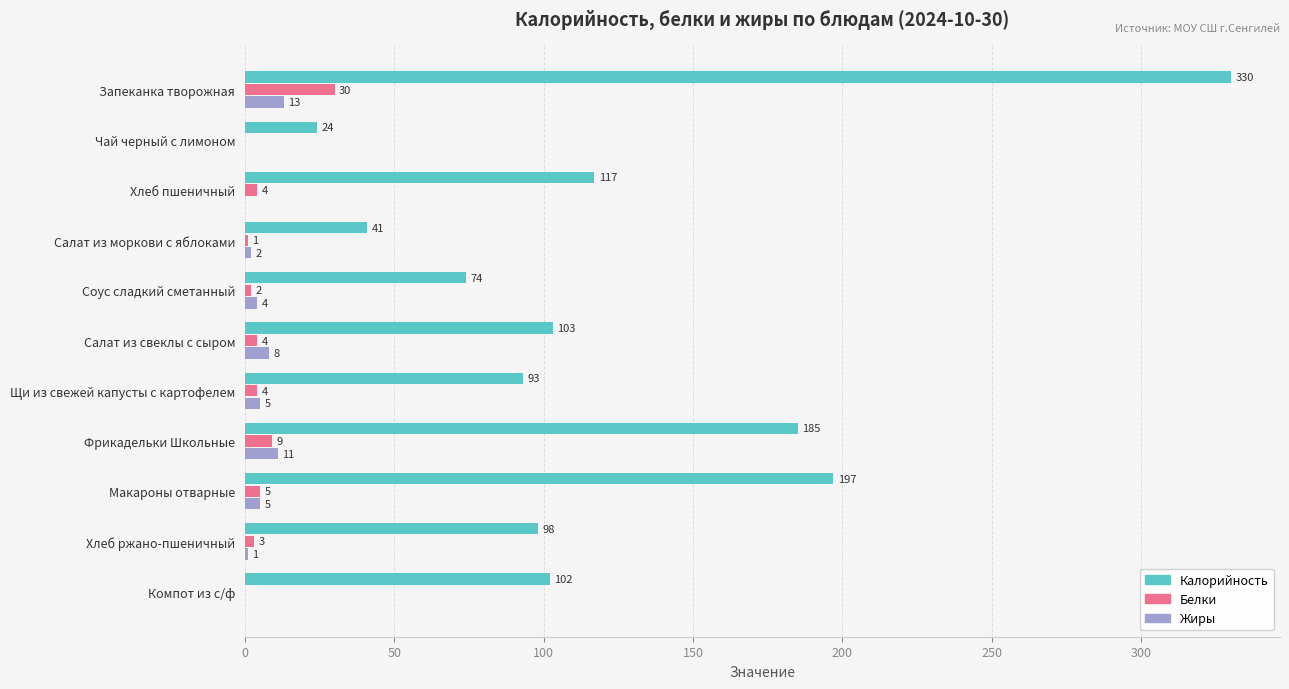

Is it true that Калорийность equals 93 at Щи из свежей капусты с картофелем?

True